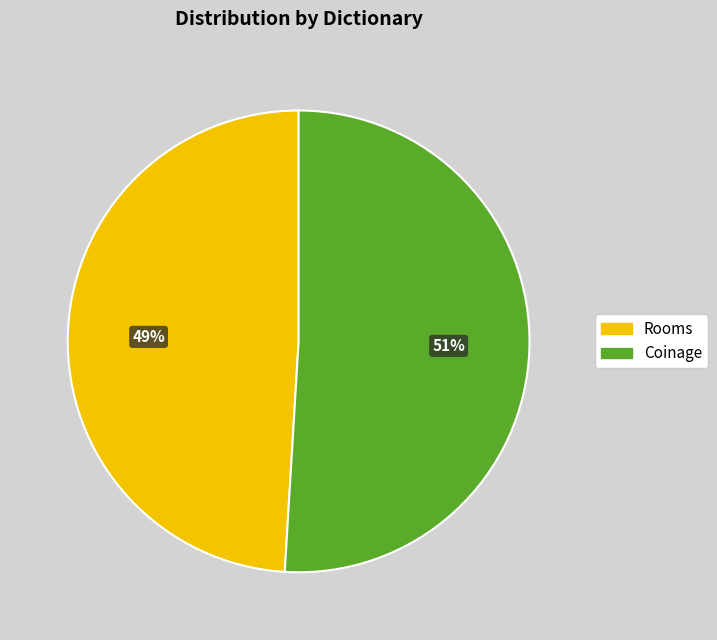

What is the ratio of the value at Coinage to the value at Rooms?

1.0